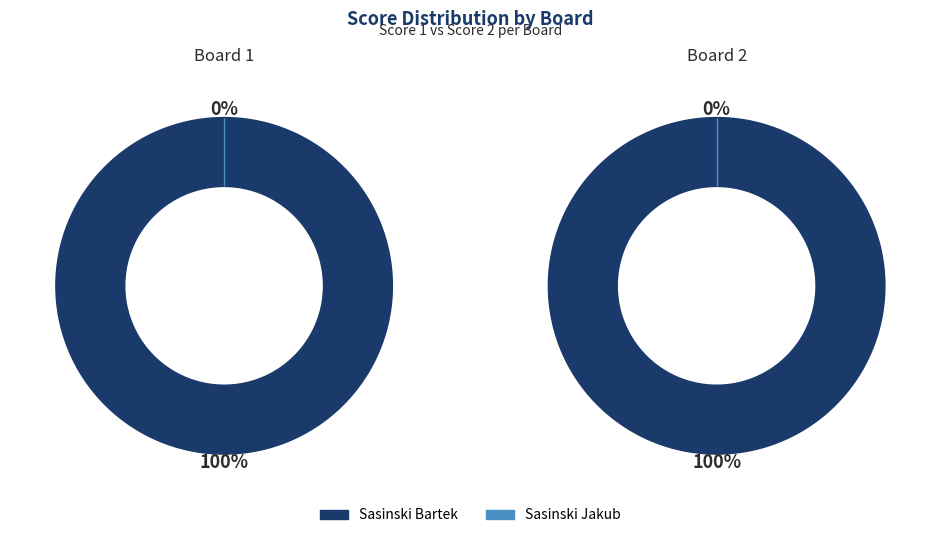

Is it true that Sasinski Bartek is 100% of the pie?

True